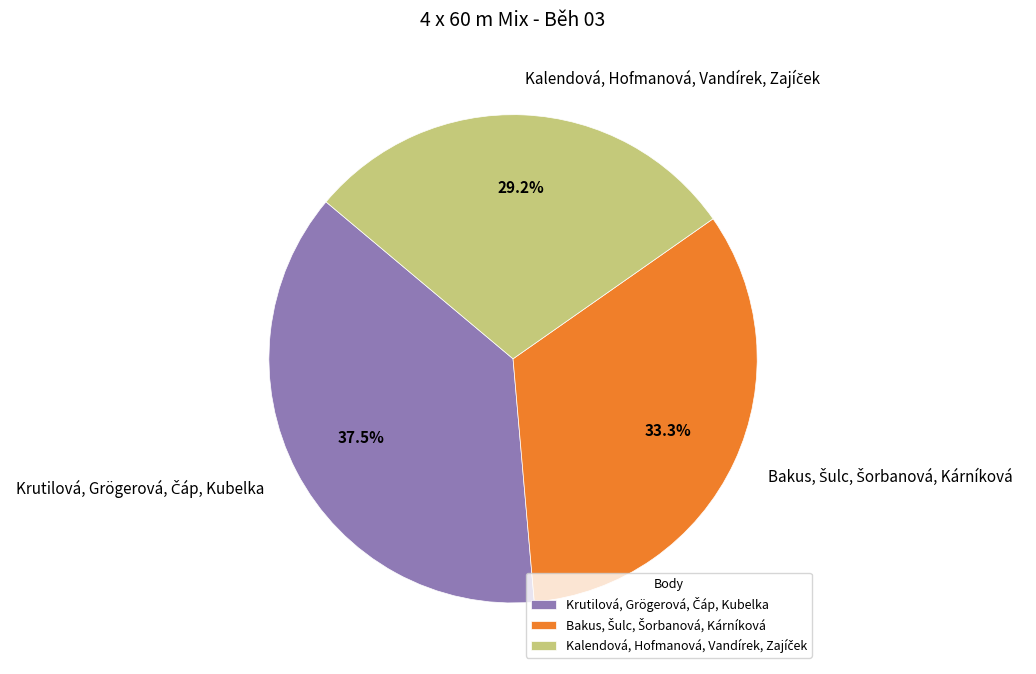

Does any single category account for the majority?

No